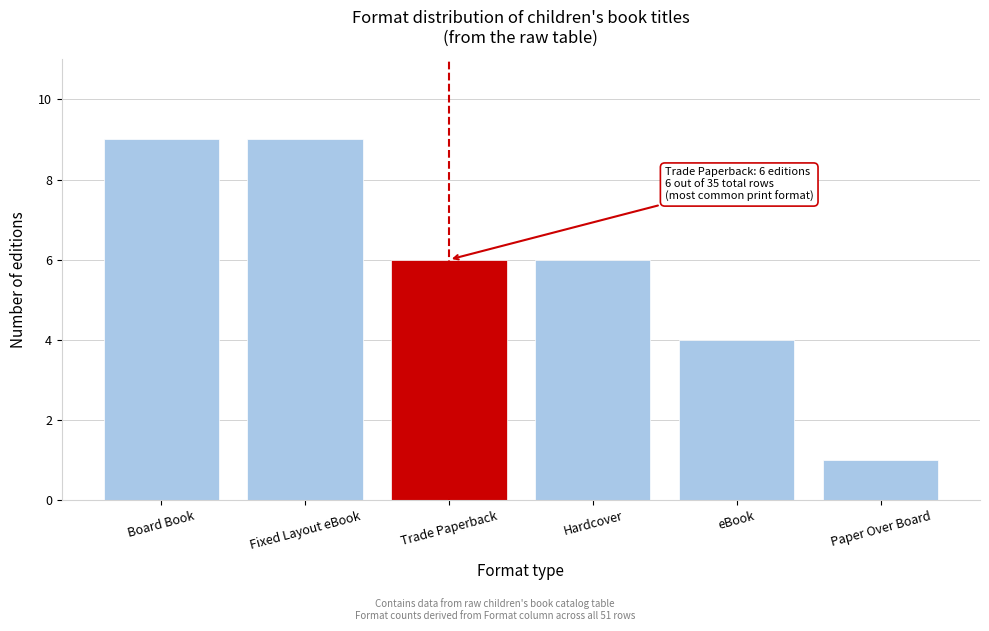

Reading left to right, transcribe all the data shown in this chart.

Board Book=9	Fixed Layout eBook=9	Trade Paperback=6	Hardcover=6	eBook=4	Paper Over Board=1